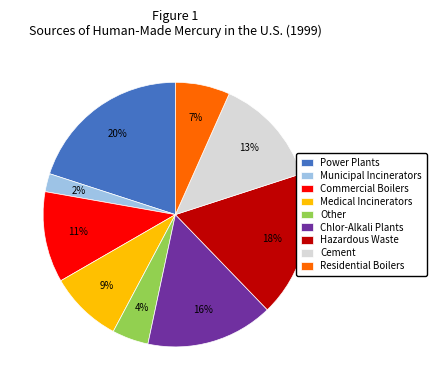

To the nearest percent, what is the combined percentage of Cement and Residential Boilers?

20%